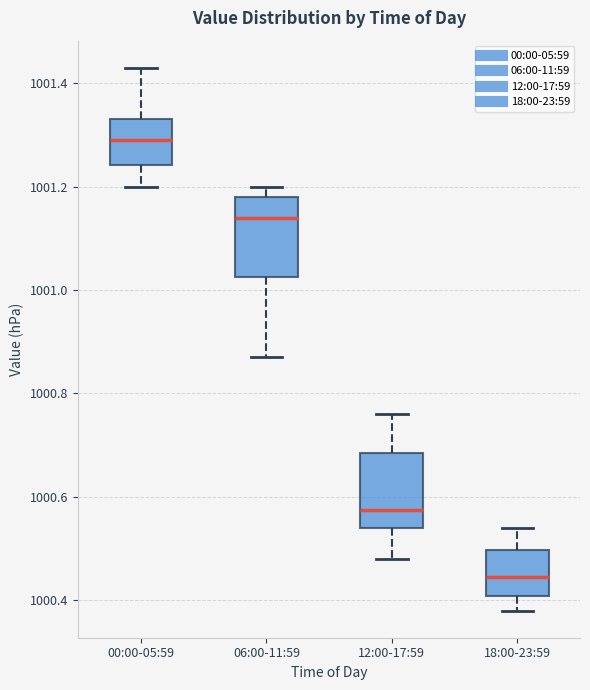

Where is the upper edge of the box for 06:00-11:59 on the y-axis? The values are not printed on the chart, so give them approximately, as read against the axis.

1001.18